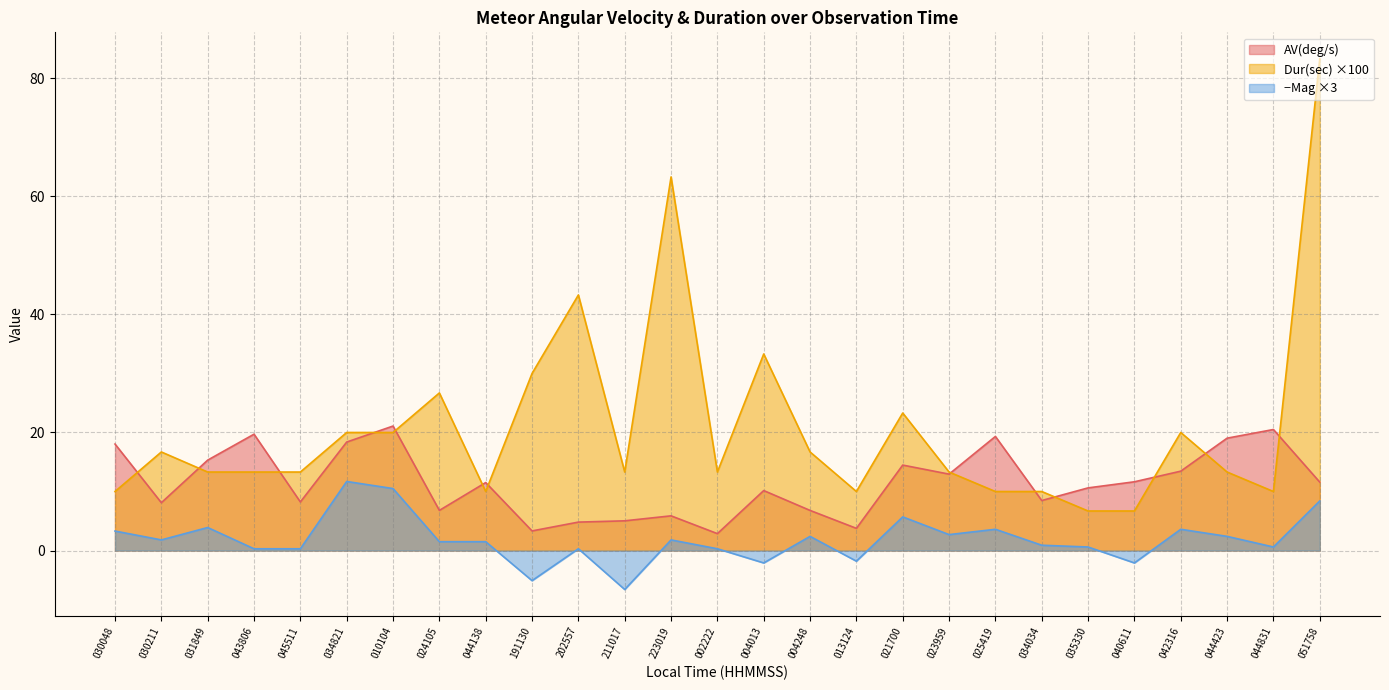

Reading right to left, extract all data points from this chart.

AV(deg/s): 11.6	20.5	19.0	13.4	11.6	10.6	8.5	19.3	12.9	14.5	3.8	6.8	10.2	2.9	5.9	5.0	4.8	3.3	11.5	6.8	21.1	18.4	8.2	19.7	15.3	8.1	18.0
Dur(sec): 83.3	10.0	13.3	20.0	6.7	6.7	10.0	10.0	13.3	23.3	10.0	16.7	33.3	13.3	63.3	13.3	43.3	30.0	10.0	26.7	20.0	20.0	13.3	13.3	13.3	16.7	10.0
Mag: 8.4	0.6	2.4	3.6	-2.1	0.6	0.9	3.6	2.7	5.7	-1.8	2.4	-2.1	0.3	1.8	-6.6	0.3	-5.1	1.5	1.5	10.5	11.7	0.3	0.3	3.9	1.8	3.3